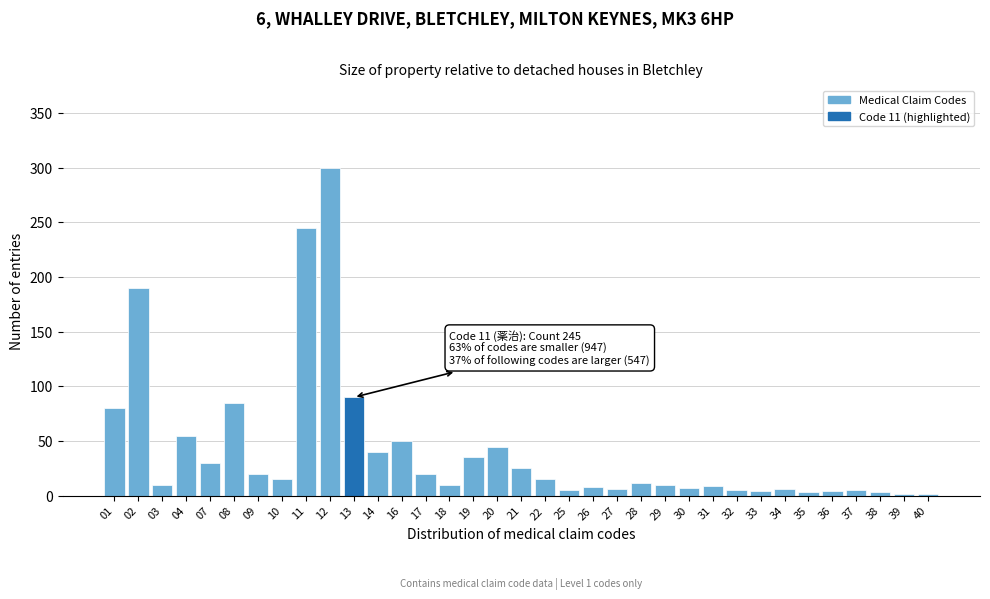

What is the average value?

41